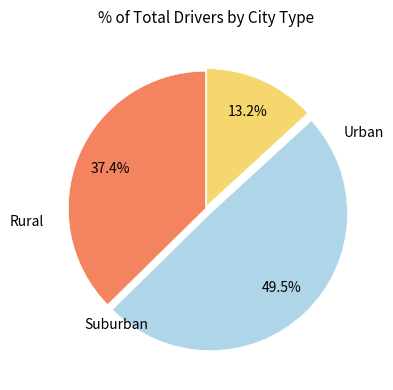

Is there a majority slice in this chart?

No